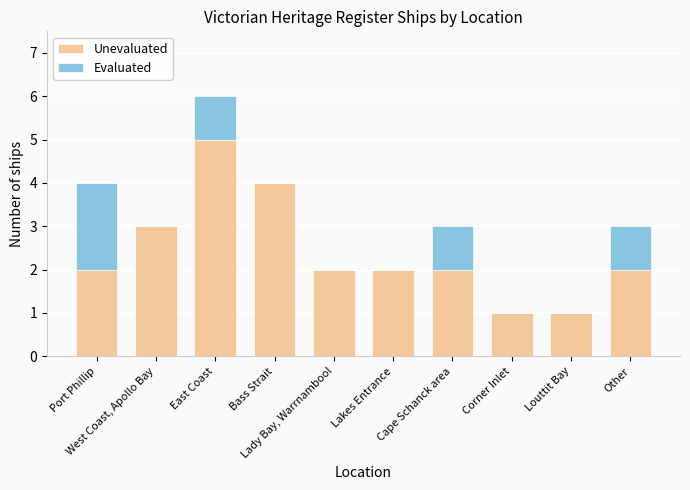

What is the sum of all Unevaluated values?

24